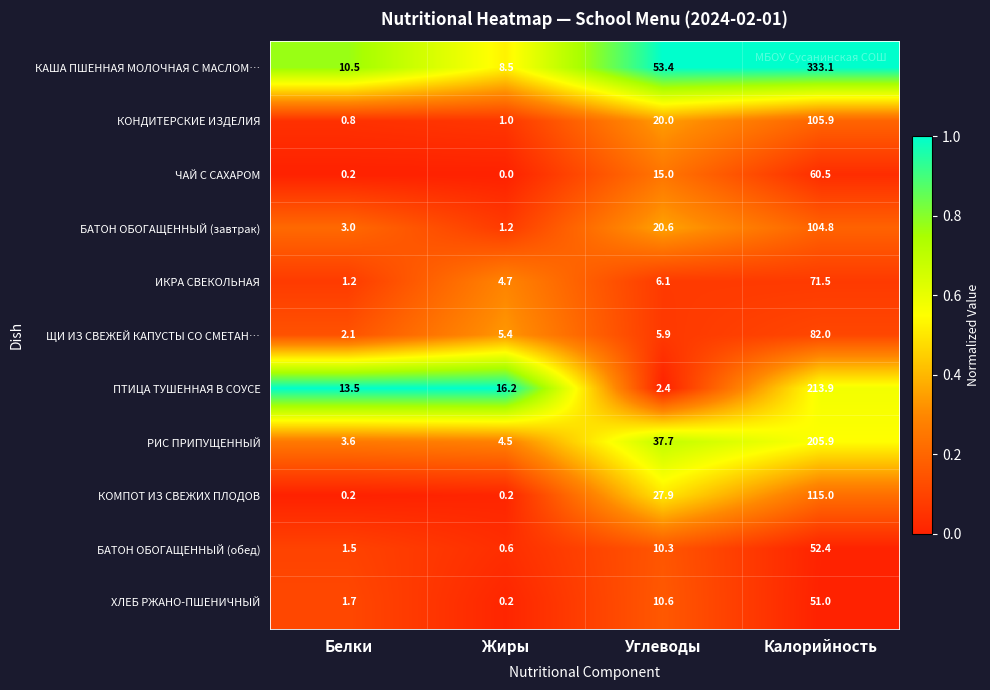

List the labels in order of ИКРА СВЕКОЛЬНАЯ value, smallest first.

Белки, Жиры, Углеводы, Калорийность